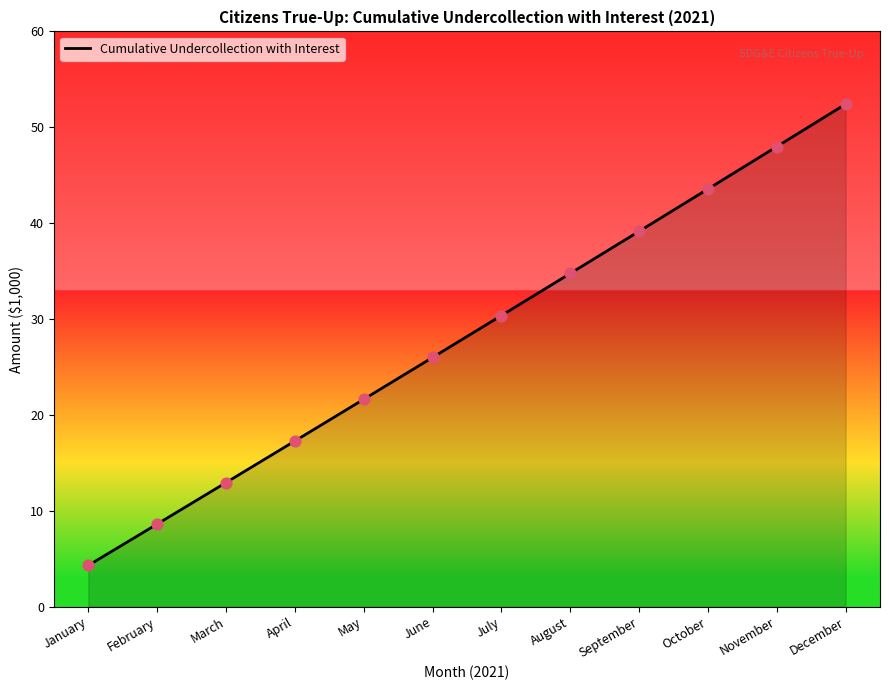

What is the change in value from January to May?

+17.3